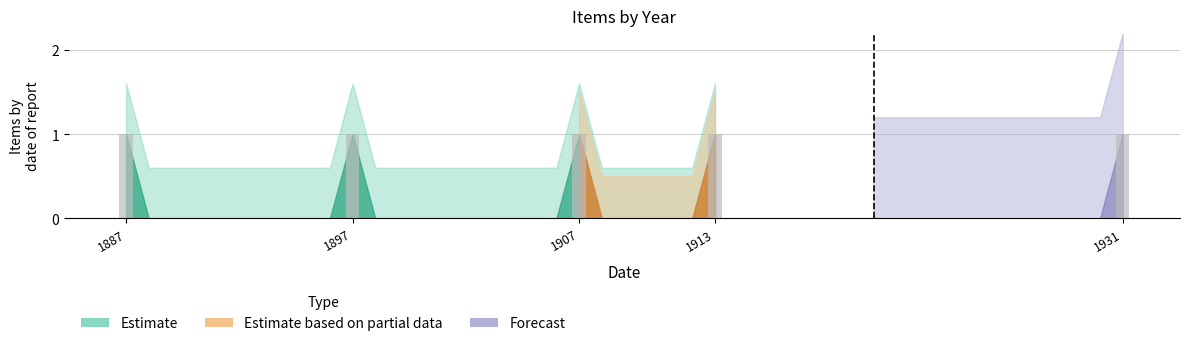

What is the sum of all values?

5